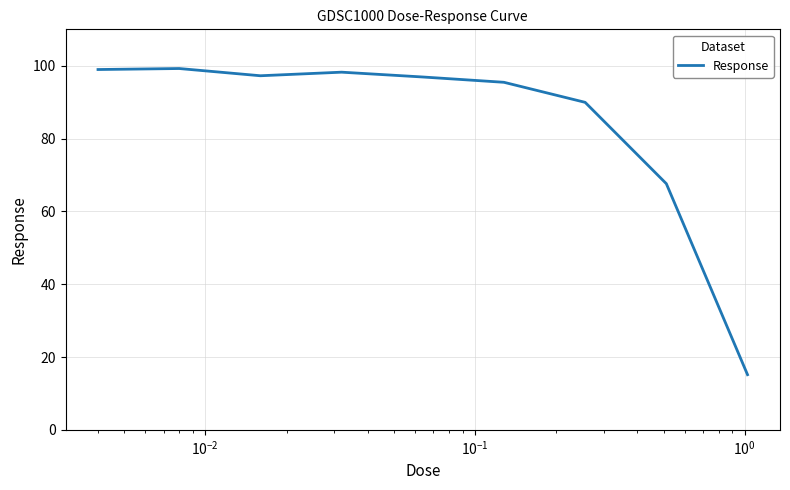

What is the difference between the maximum and minimum values?

84.1